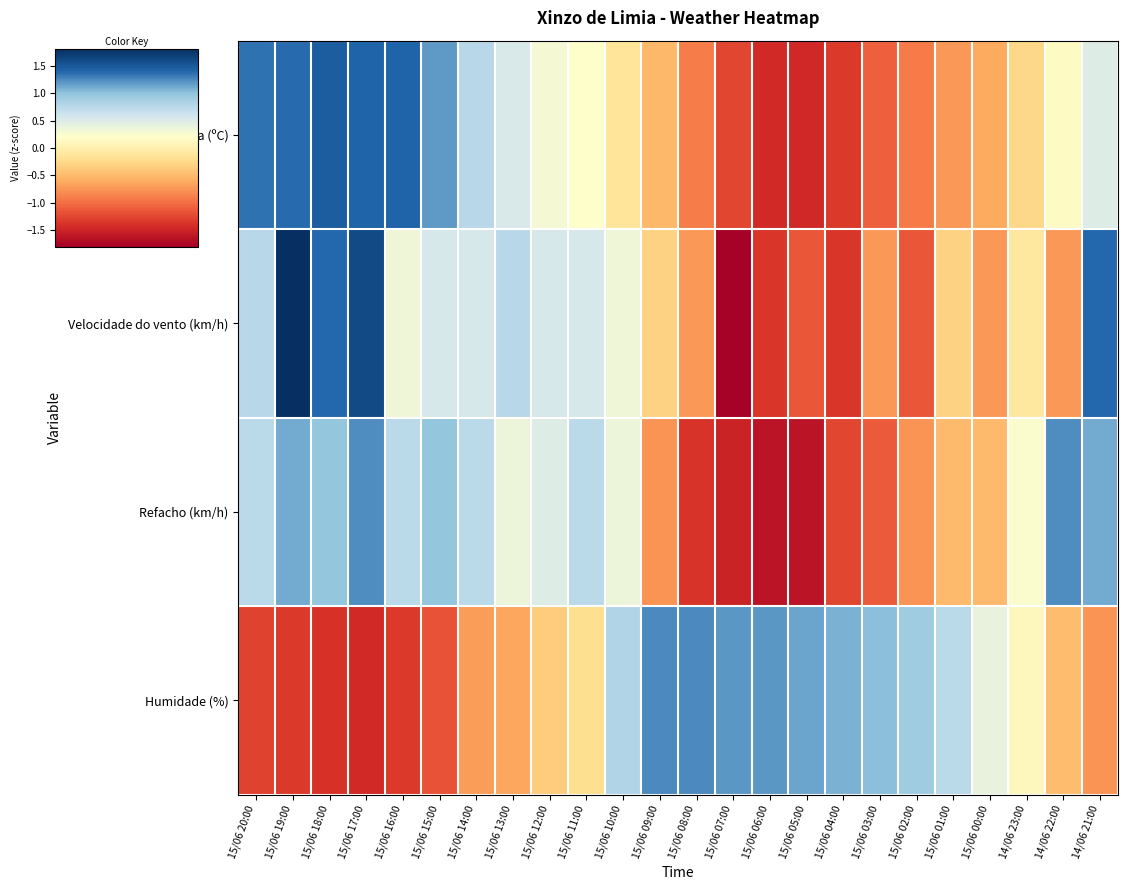

What is the difference between the highest and lowest values at 15/06 08:00?

2.6